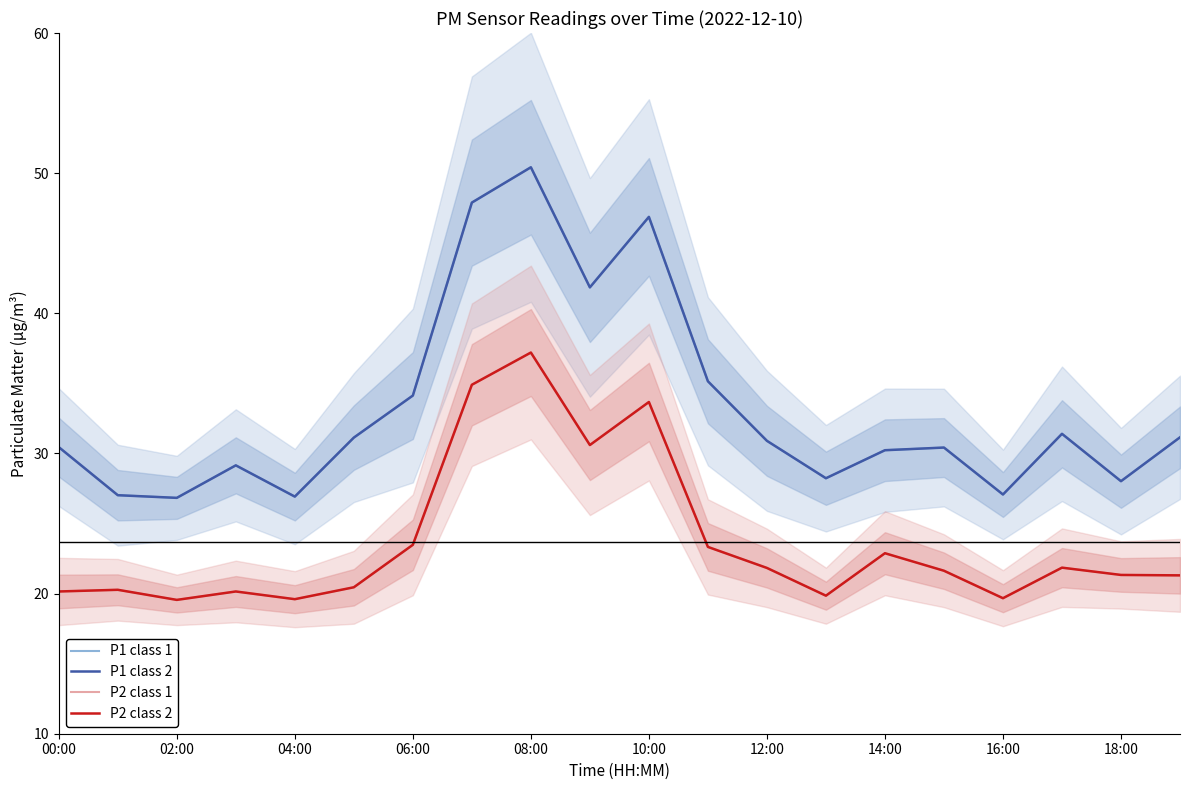

At 00:00, list the series in order from largest to smallest.

P1 class 1, P1 class 2, P2 class 1, P2 class 2